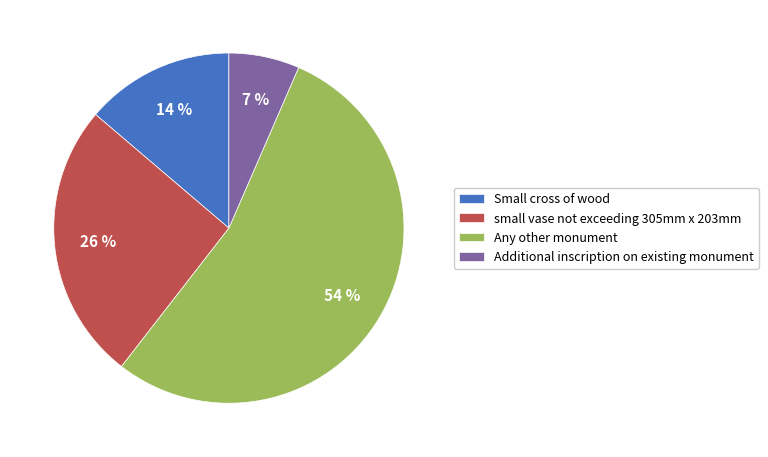

Is the sum of small vase not exceeding 305mm x 203mm and Any other monument greater than half?

Yes